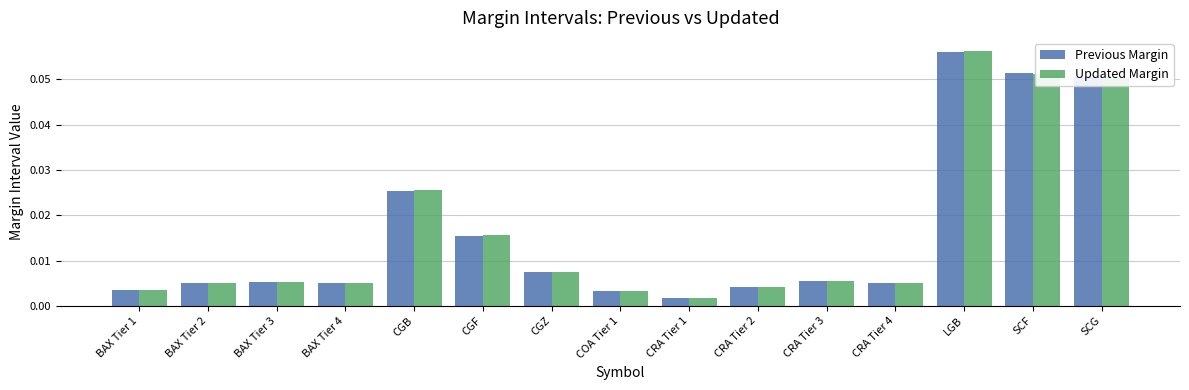

At which category does the chart reach its peak across all series?

LGB